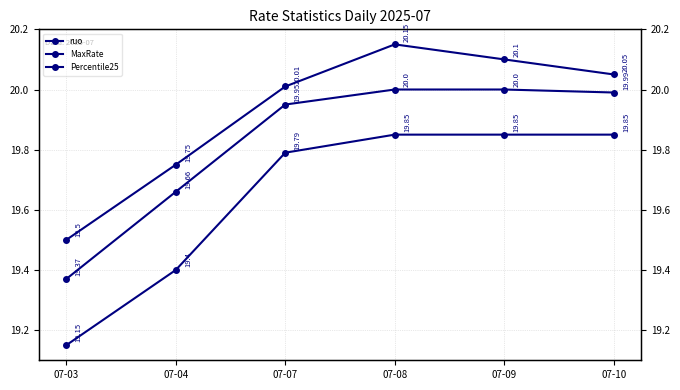

What is the value of the MaxRate point at the 6th from the left?

20.1